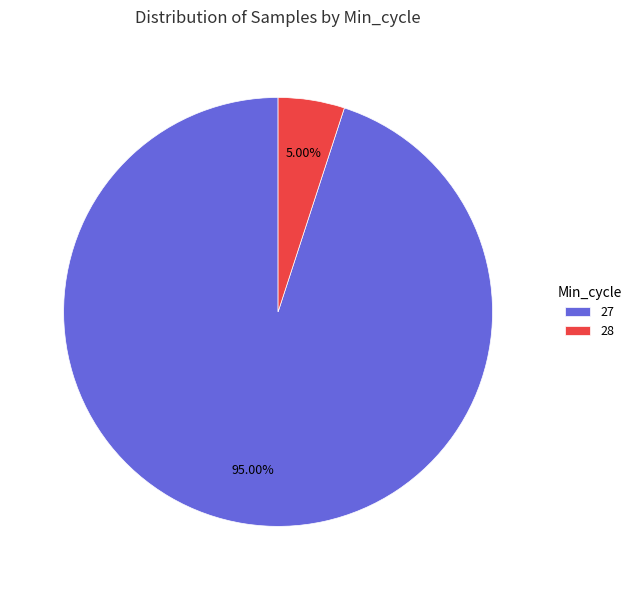

How much of the chart is everything except 27?

5.0%